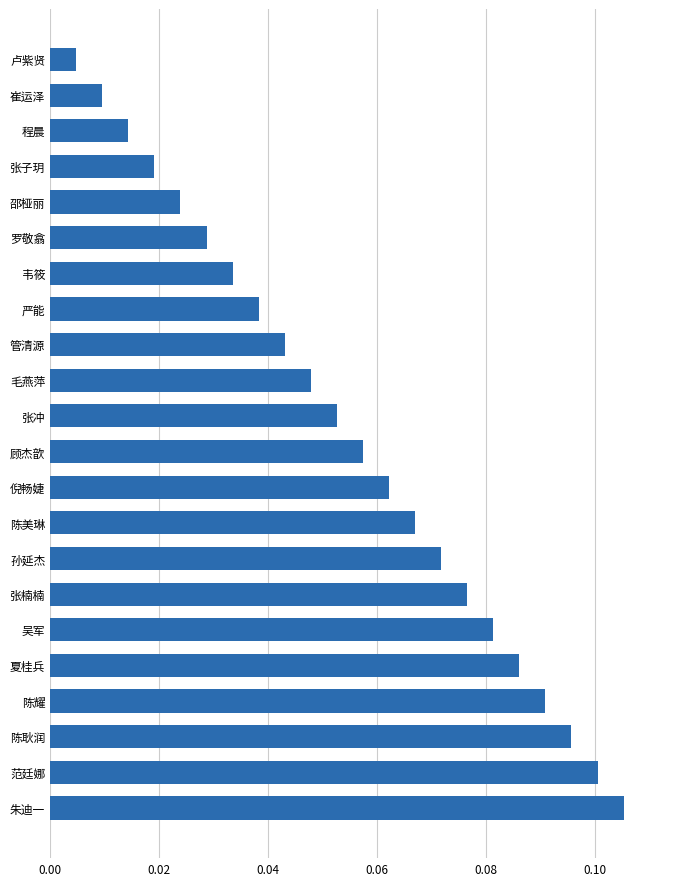

Which category has the highest value across all series?

朱迪一